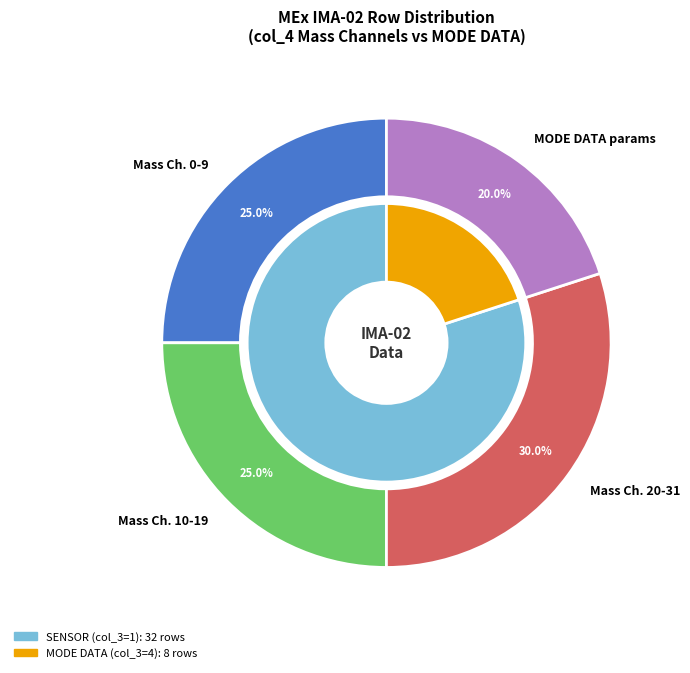

True or false: High Voltage Mask accounts for 14% of the total.

False